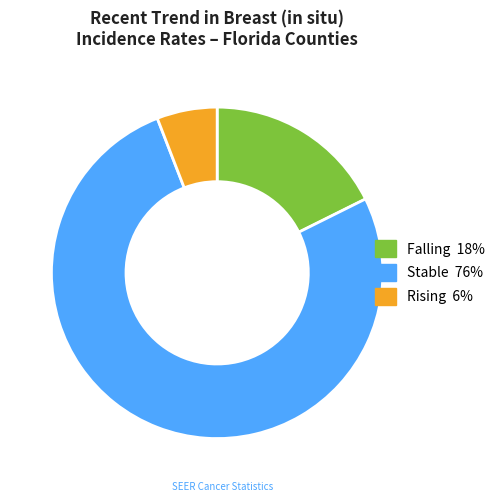

Is there any slice that represents more than half of the pie?

Yes